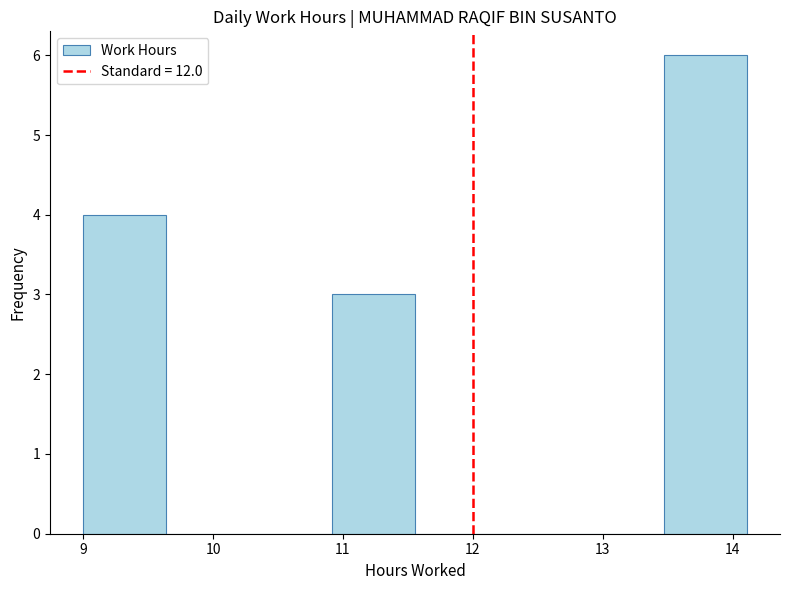

Reading left to right, list every bar in this chart as the range it spans on the x-axis followed by its height. Neither the bar edges nor the heights are printed on the chart, so give them approximately, as read against the axes.

9.0 to 9.6: 4
9.6 to 10.3: 0
10.3 to 10.9: 0
10.9 to 11.6: 3
11.6 to 12.2: 0
12.2 to 12.8: 0
12.8 to 13.5: 0
13.5 to 14.1: 6